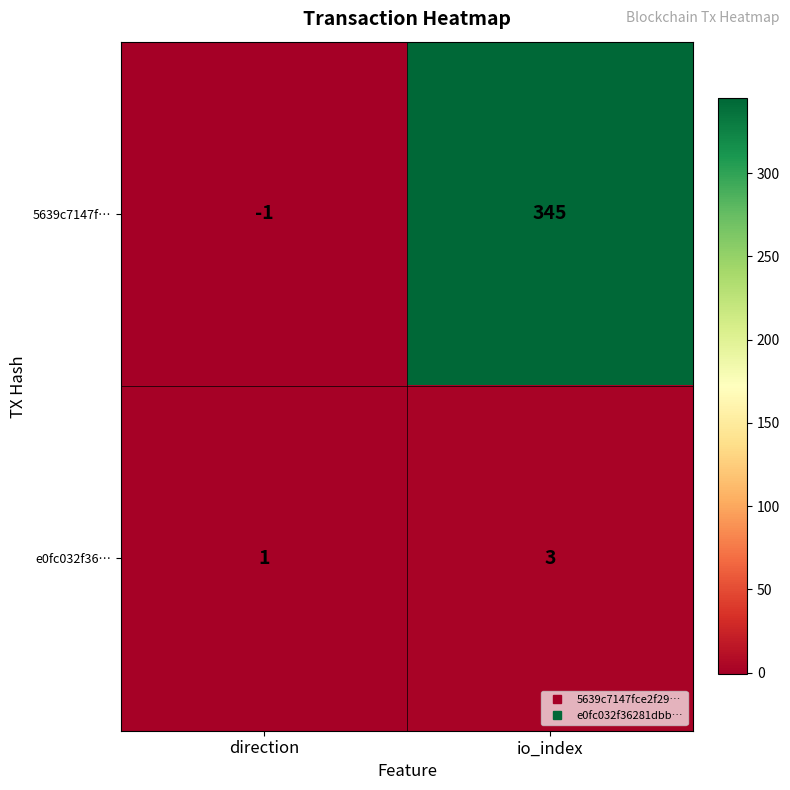

Between direction and io_index, which series saw the biggest shift?

5639c7147f…